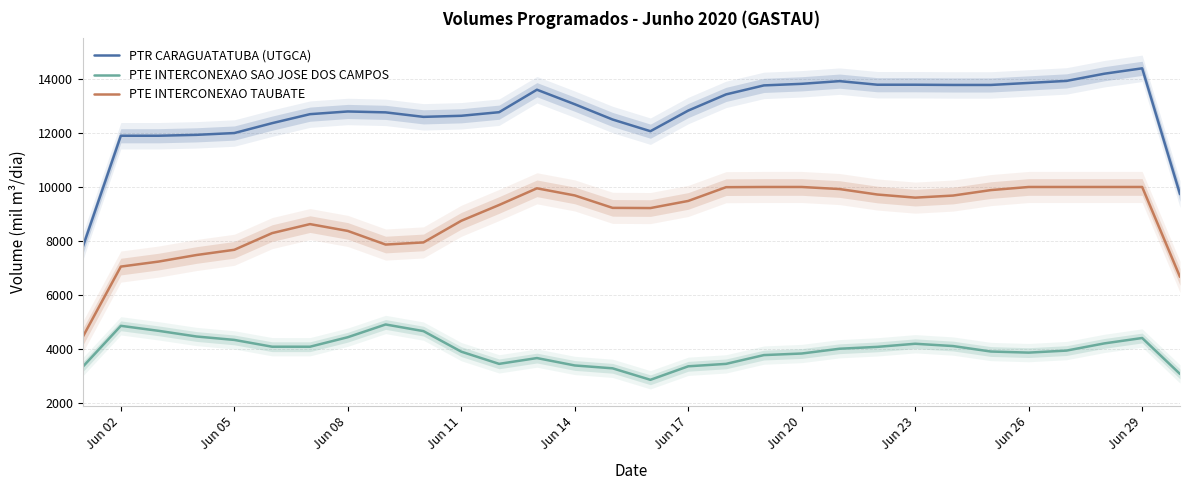

What are all the series names shown in the legend?

PTR CARAGUATATUBA (UTGCA), PTE INTERCONEXAO SAO JOSE DOS CAMPOS, PTE INTERCONEXAO TAUBATE